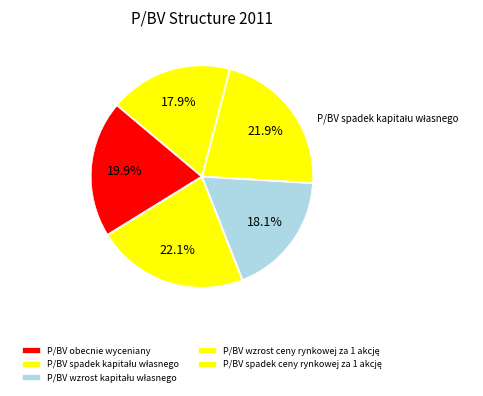

How many slices are in this pie chart?

5